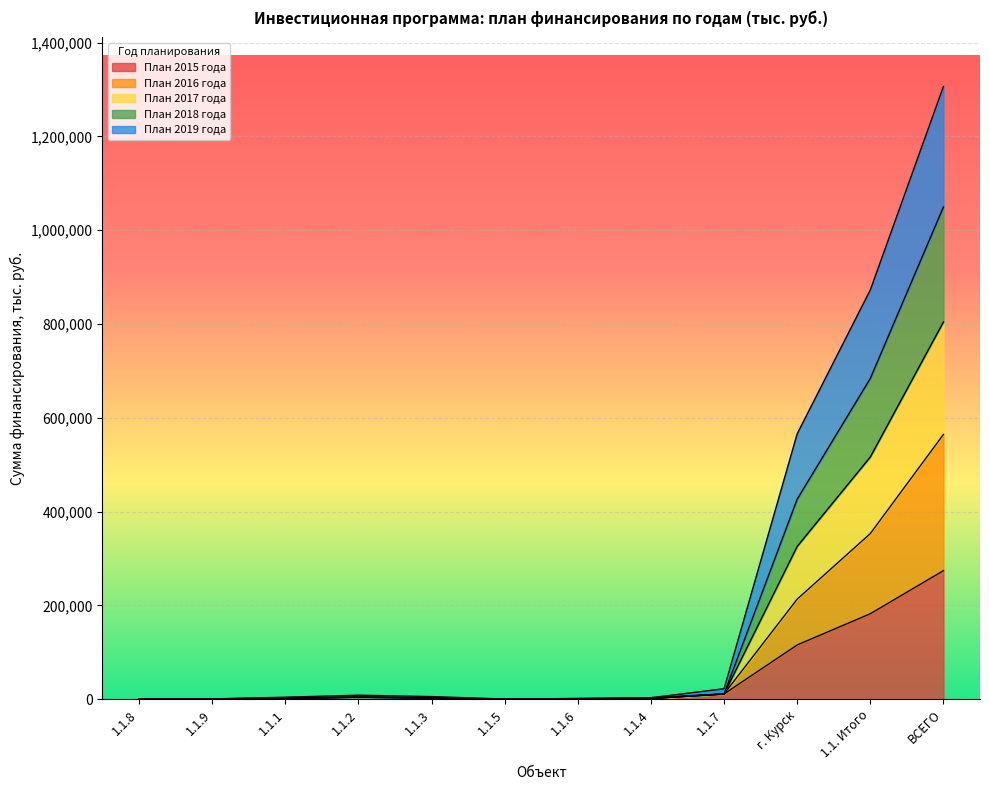

What is the maximum value for План 2015 года?

274125.3